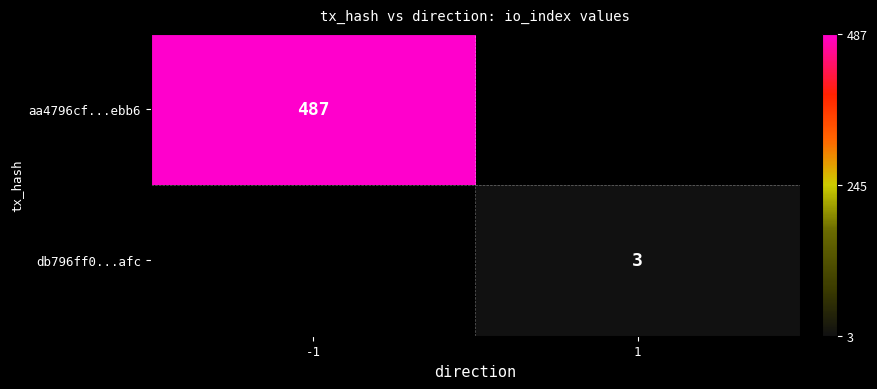

True or false: aa4796cf...ebb6 has a value of 487 at -1.

True